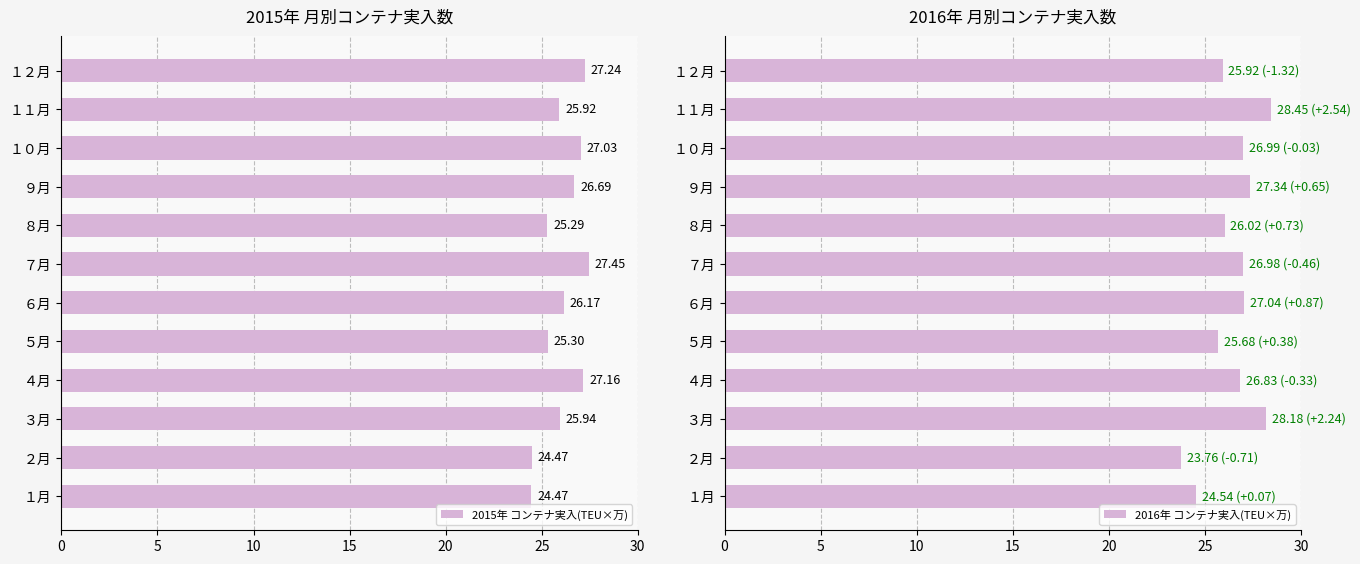

What is the difference between the second highest and second lowest values in the 2015年 コンテナ実入(TEU×万) series?

2.8